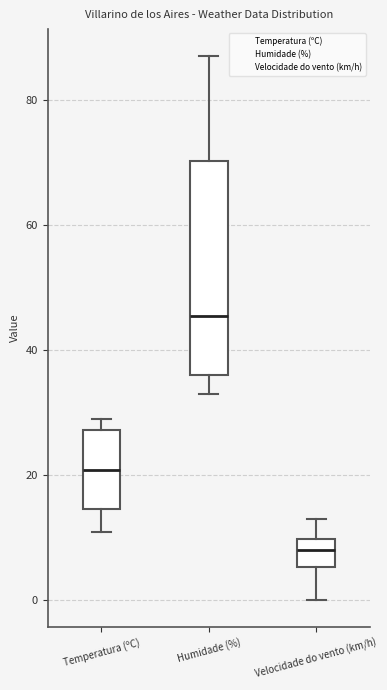

Where is the lower edge of the box for Temperatura (ºC) on the y-axis? The values are not printed on the chart, so give them approximately, as read against the axis.

14